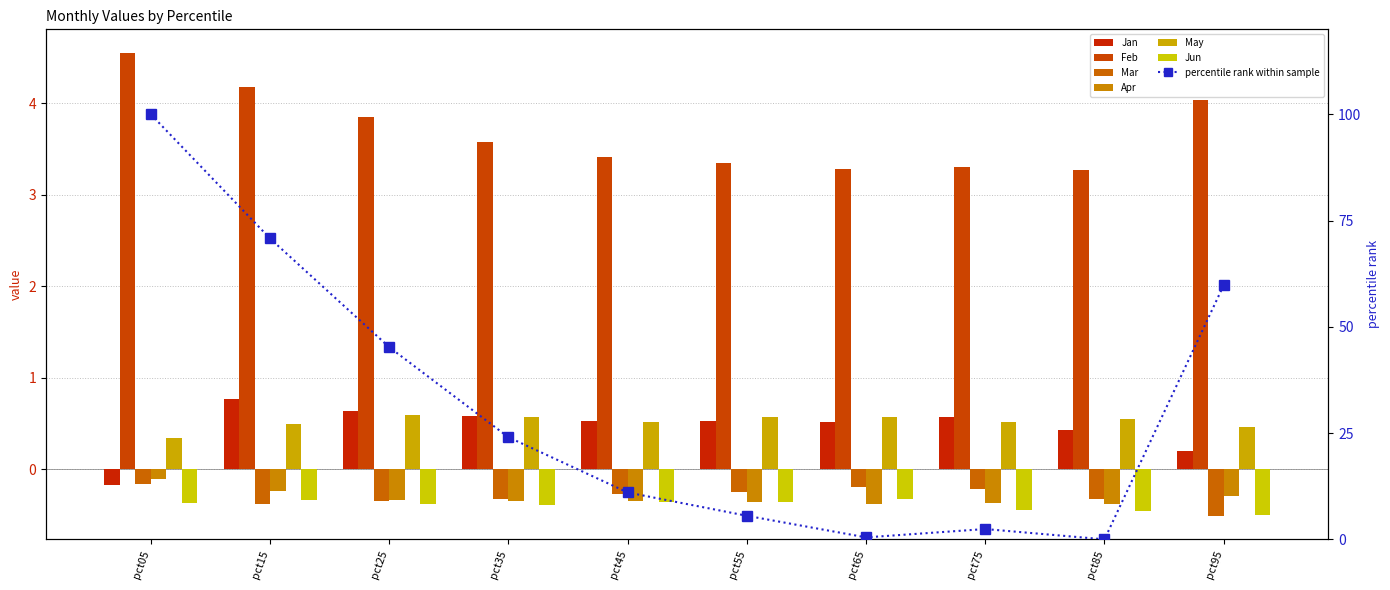

What is the value of the Jan bar at the 7th from the left?

0.5